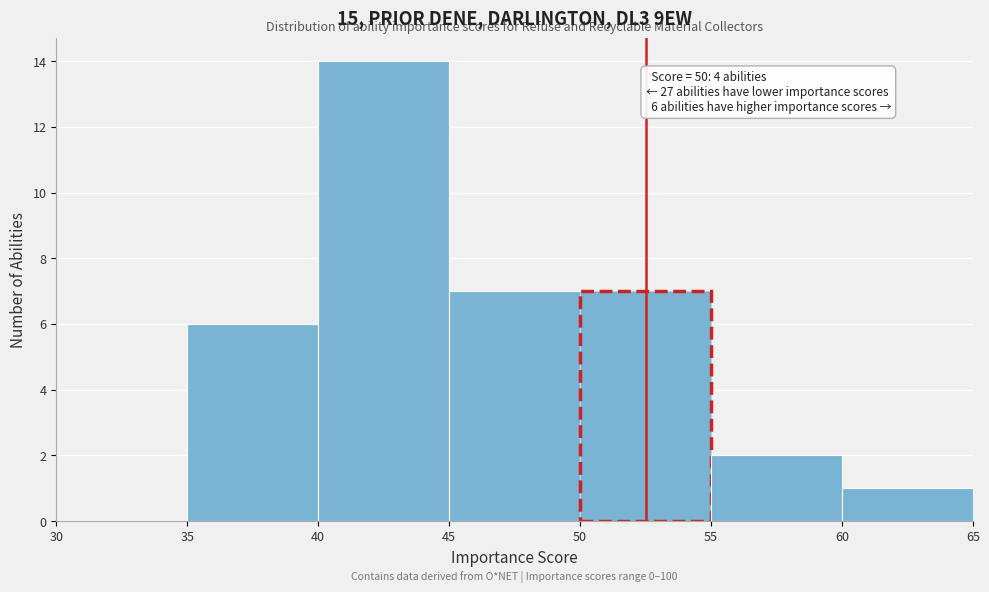

Which range on the x-axis has the tallest bar?

40 to 45